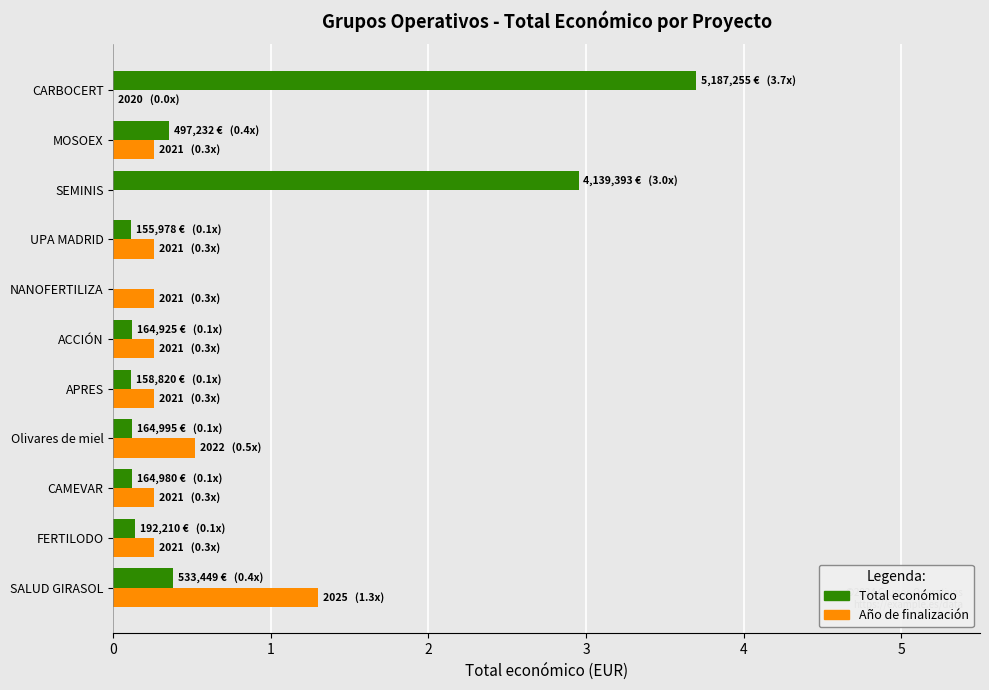

At which label does Año de finalización reach its peak?

SALUD GIRASOL